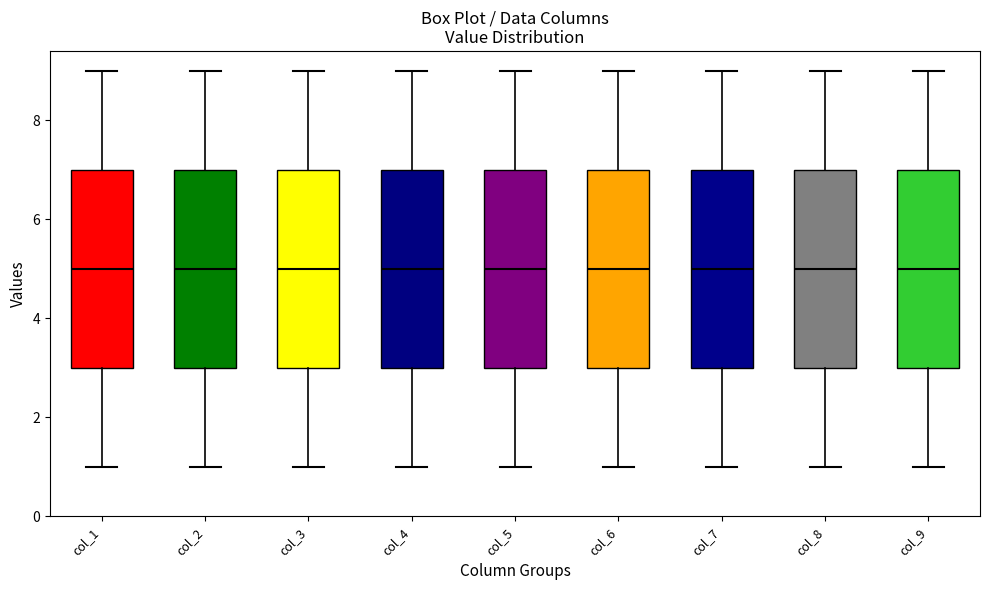

Where does the median line of the box for col_7 sit on the y-axis? The values are not printed on the chart, so give them approximately, as read against the axis.

5